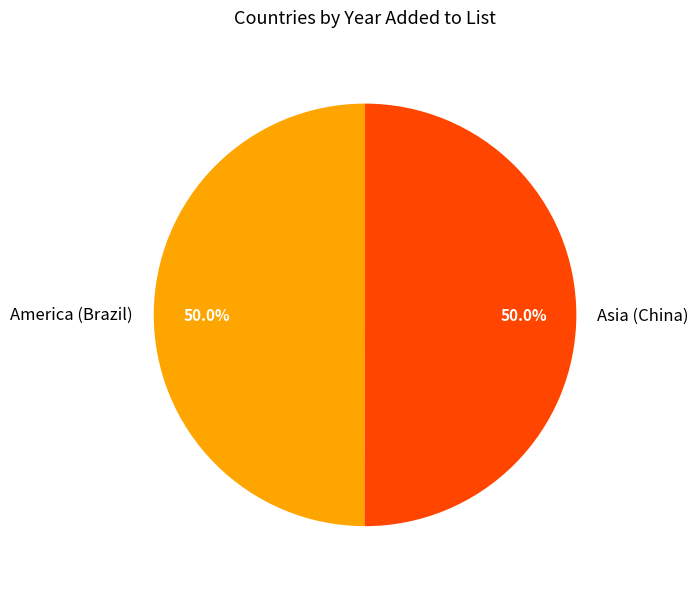

What is the total percentage of America (Brazil) and Asia (China)?

100.0%